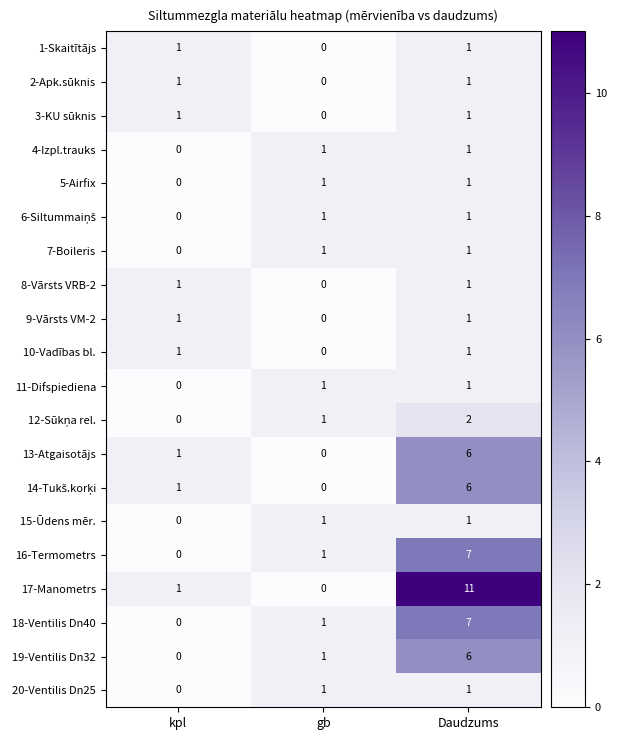

What is the difference between the highest and lowest values at Daudzums?

10